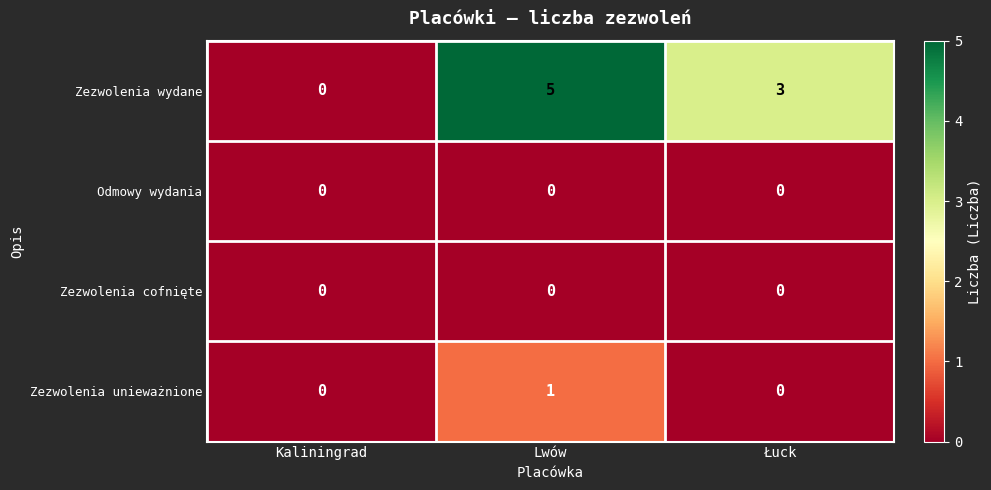

Which series has the widest spread of values?

Zezwolenia wydane